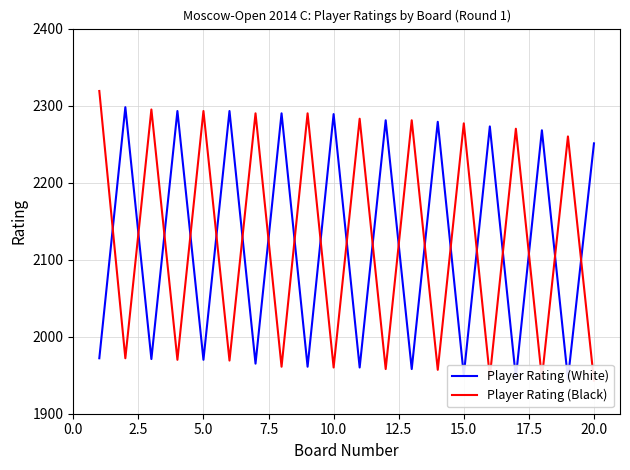

What is the value of the Player Rating (White) point at the 15th from the left?

1950